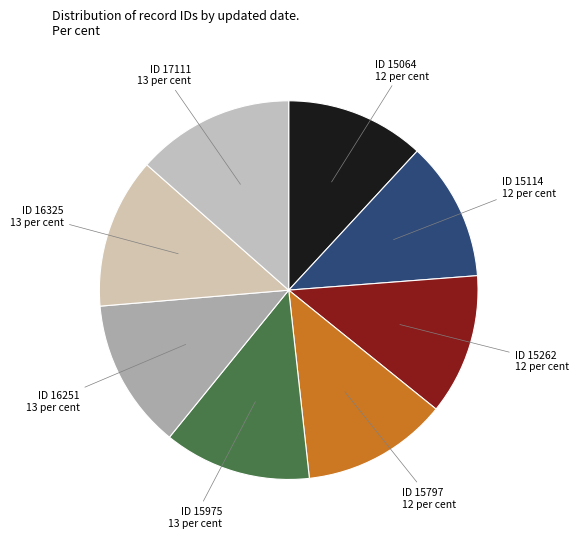

How many segments does this pie chart have?

8